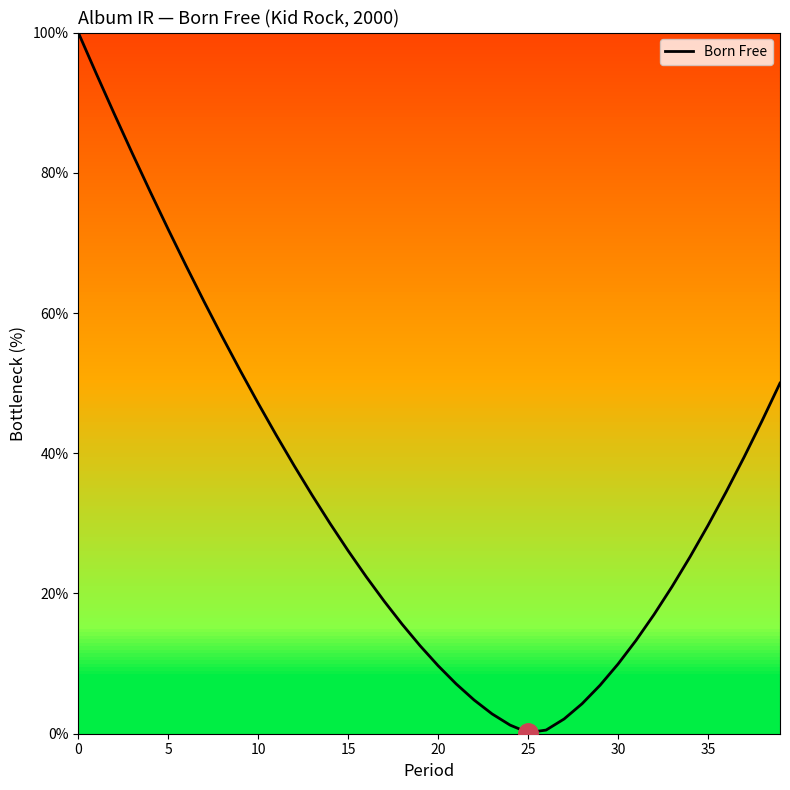

What is the greatest value displayed?

100.0